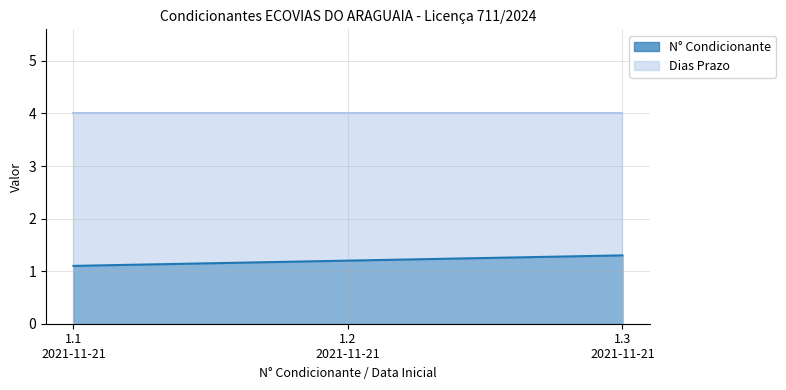

What is the highest value of the Dias Prazo series?

4.0